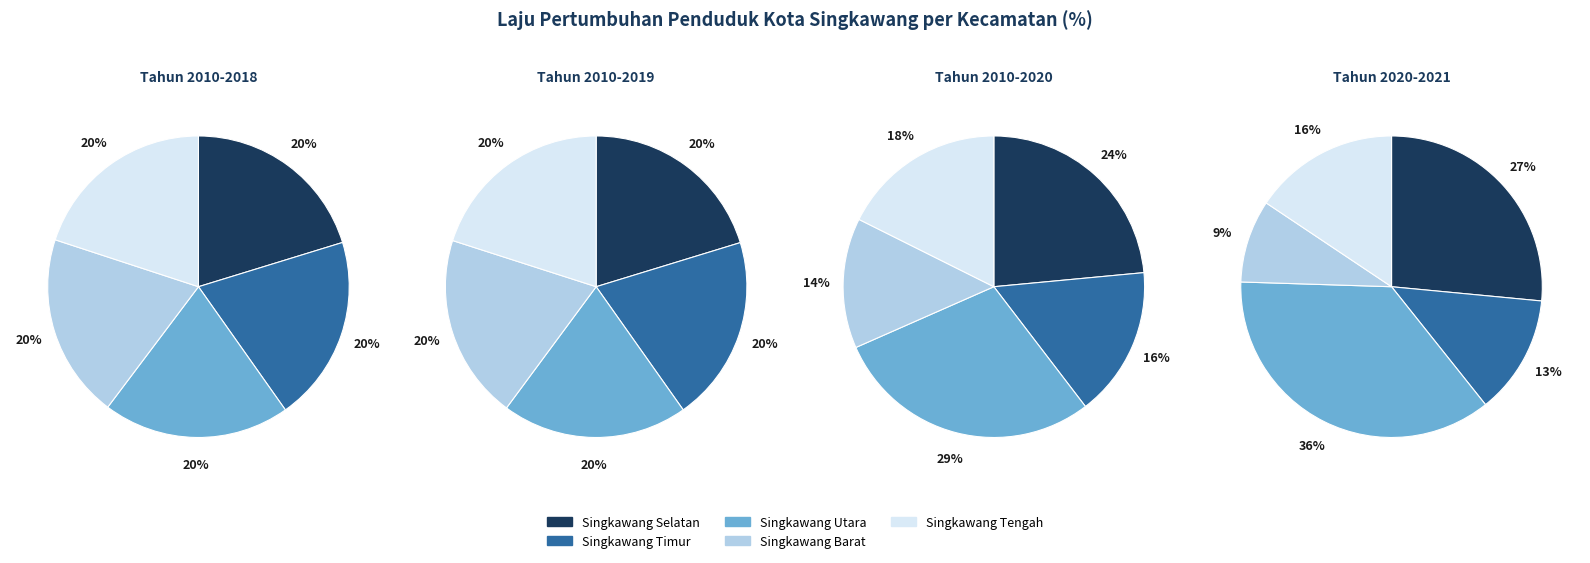

To the nearest percent, what is the average slice percentage?

20%